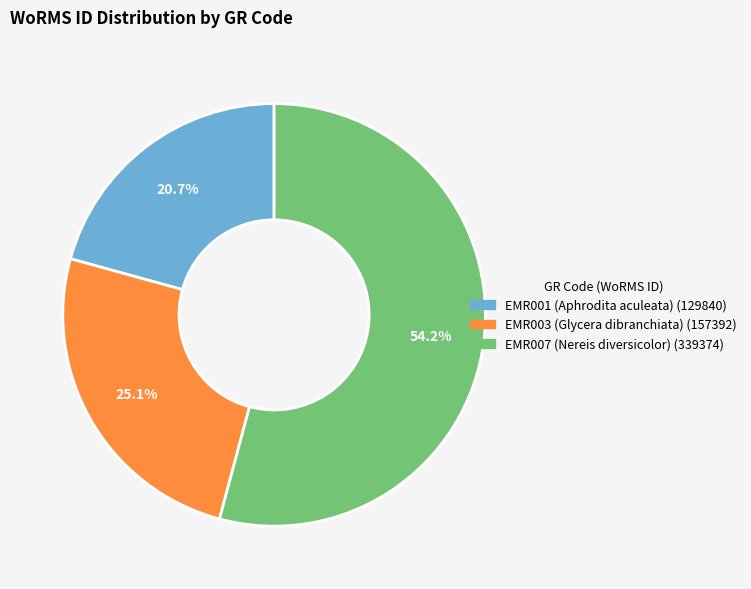

Is it true that EMR003 (Glycera dibranchiata) is 25% of the pie?

True